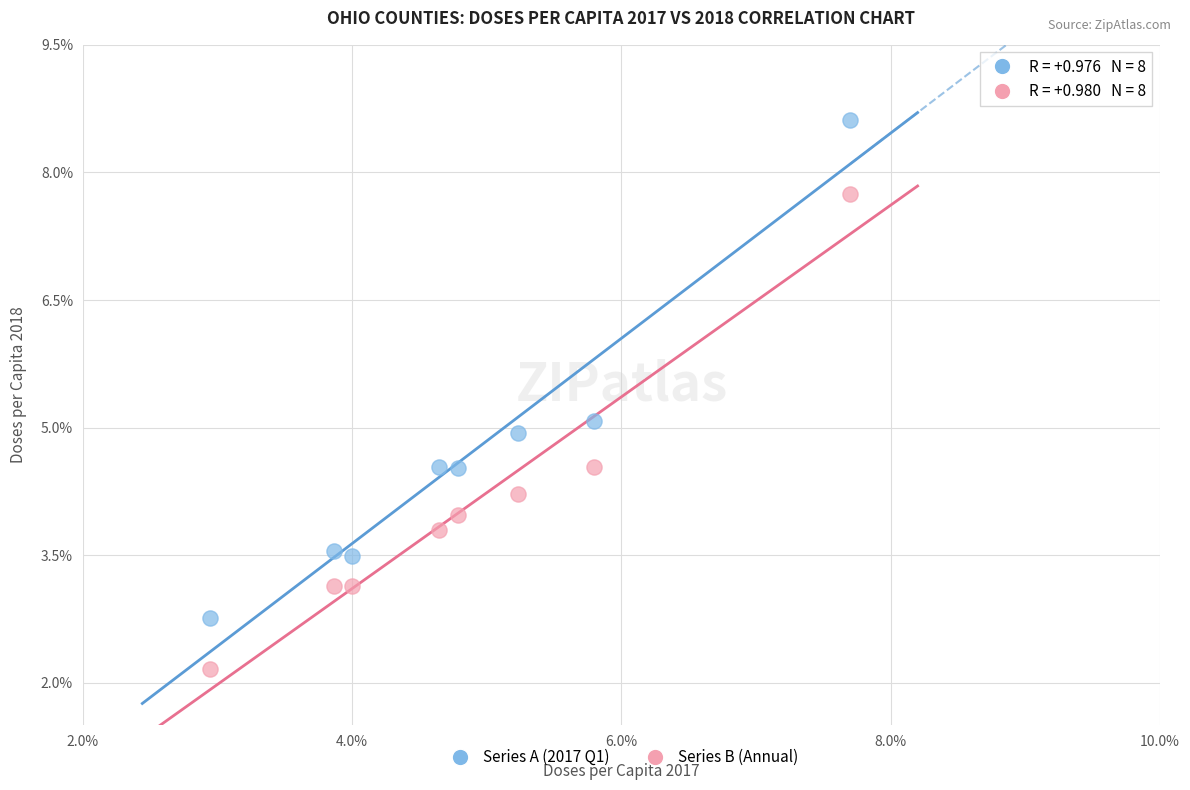

Across all data points, what is the range of X values (max minus min)?

4.8